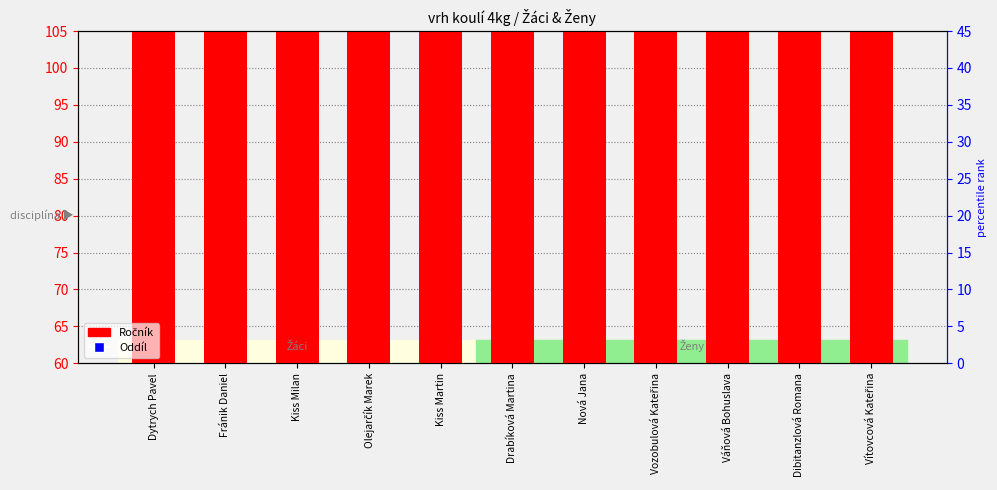

What is the approximate value at Dibitanzlová Romana, to the nearest 10?

70